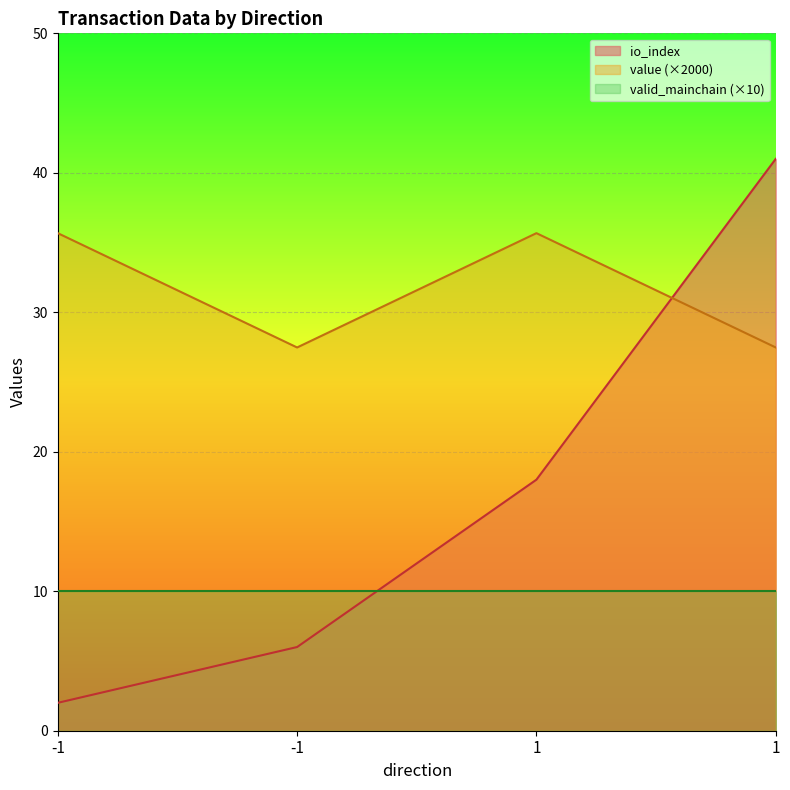

At which label does io_index first exceed 18?

1